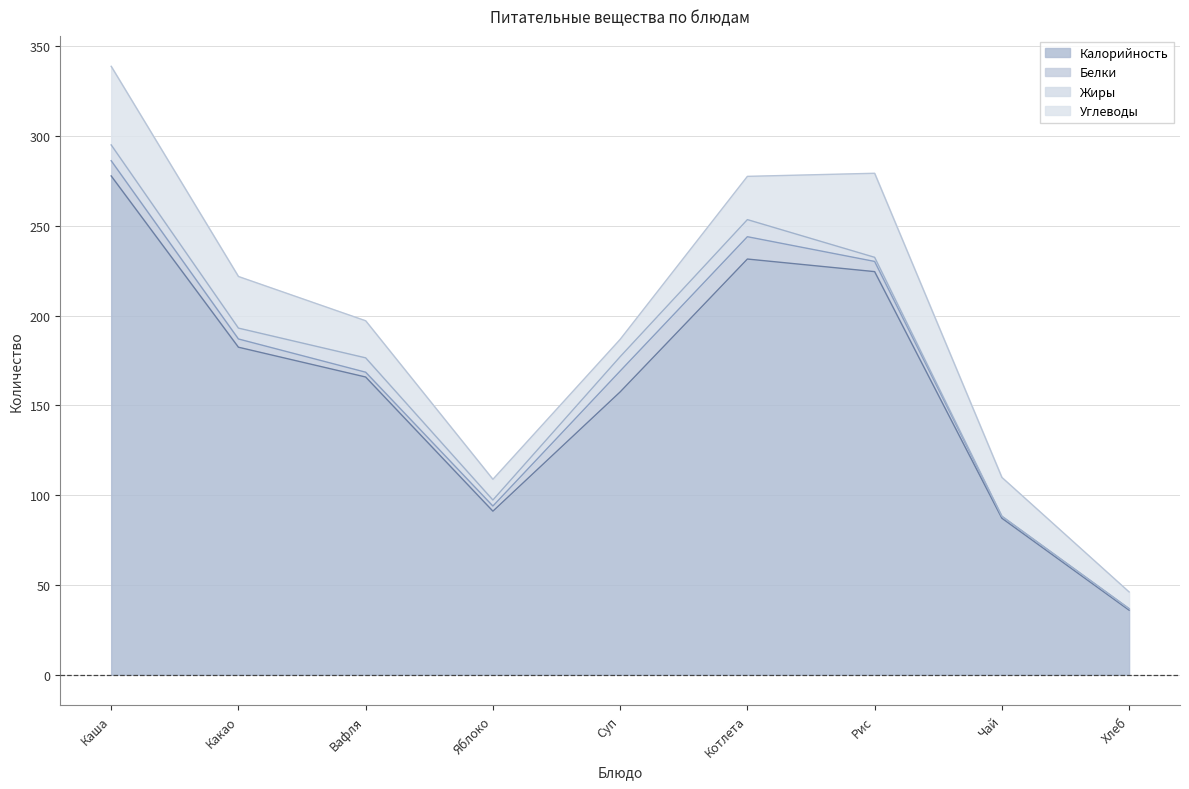

Is it true that Калорийность equals 231.6 at Котлета?

True